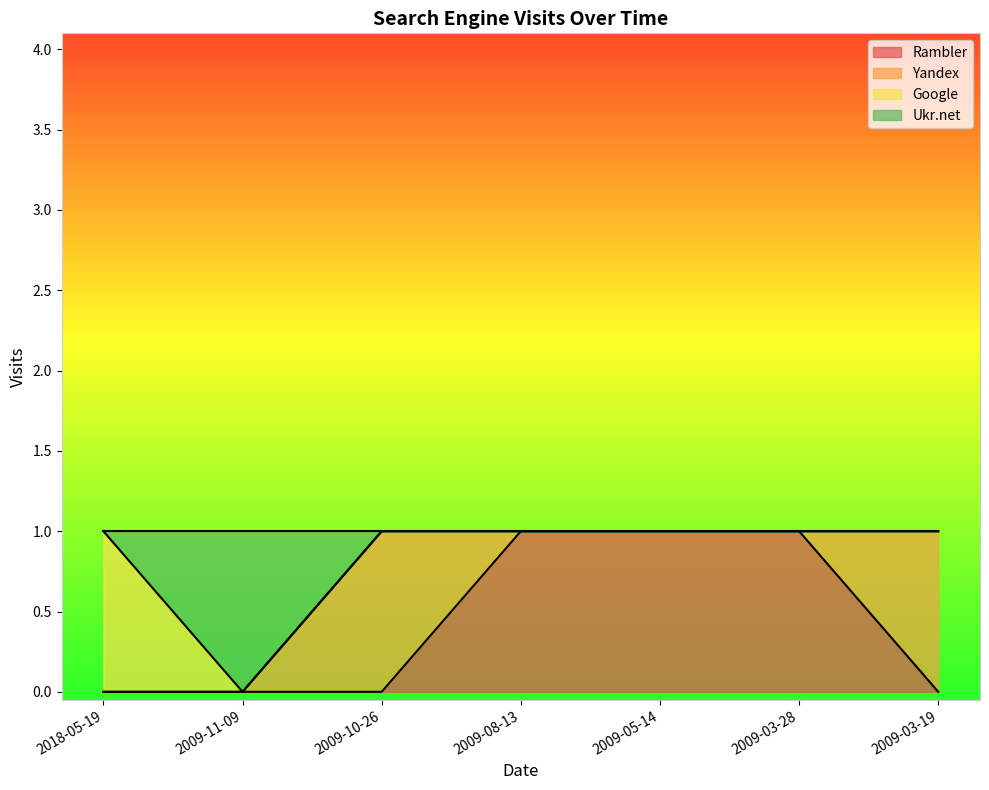

What is the difference between the maximum and minimum values in the Rambler series?

1